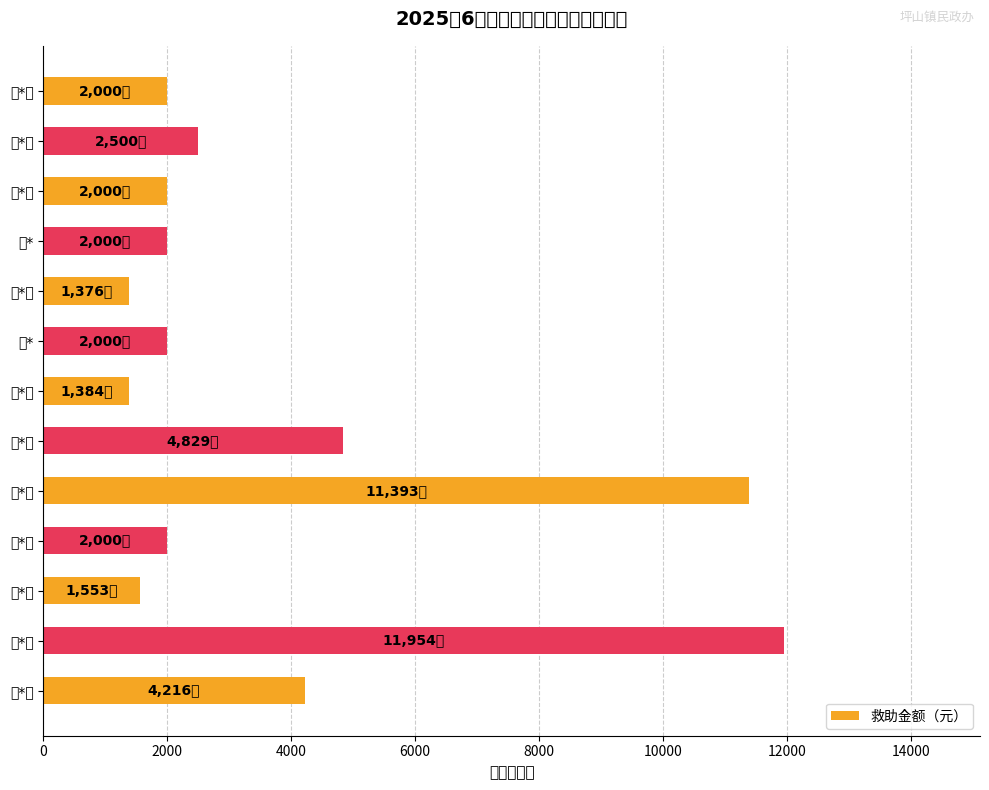

At which label is the value closest to 6665?

冯*朝